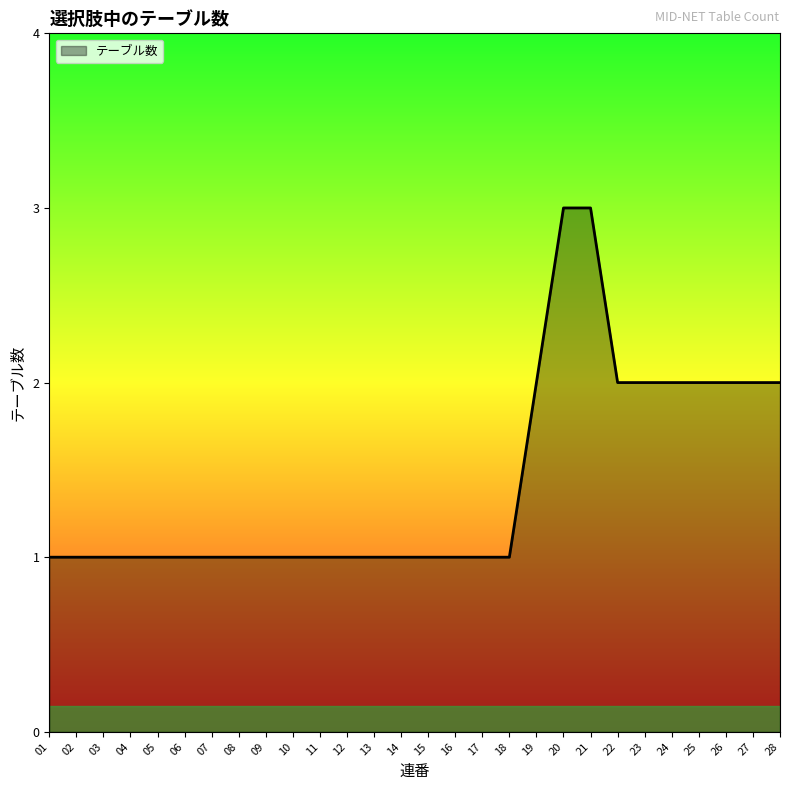

What is the difference between the maximum and minimum values?

2